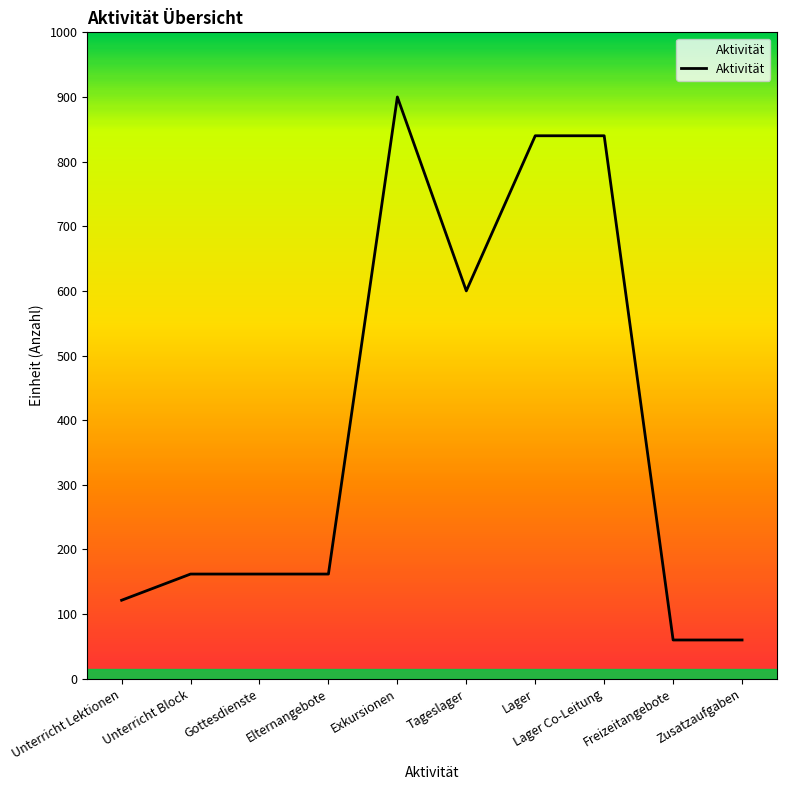

At which category does the data reach its first local peak?

Exkursionen